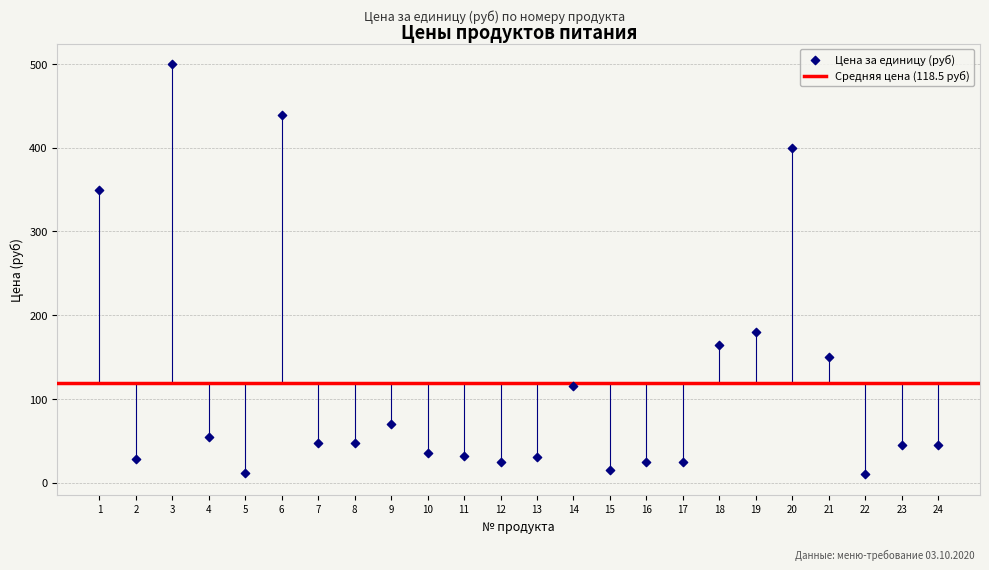

What Y value in the scatter plot is closest to 255?

180.0